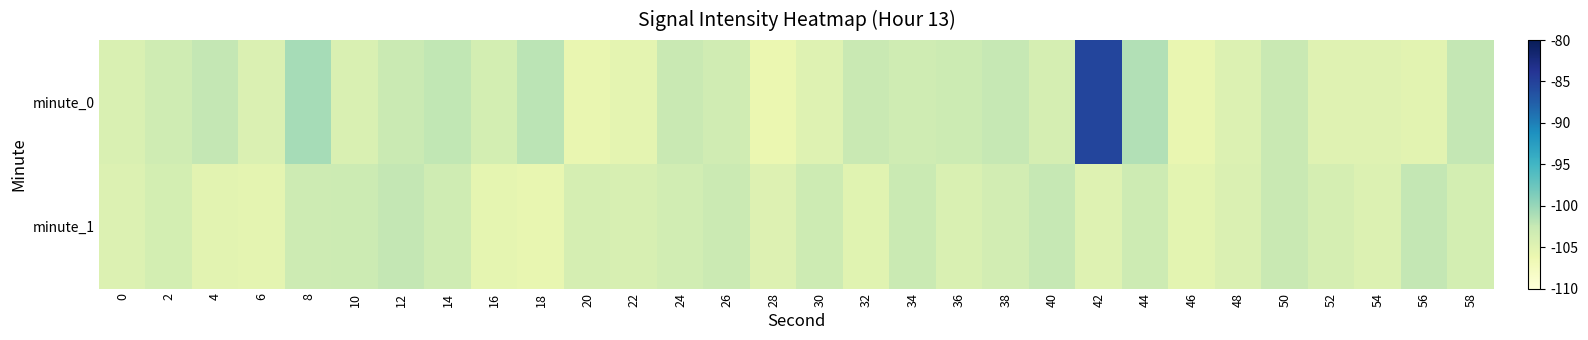

Which series changed the most between 6 and 36?

minute_0